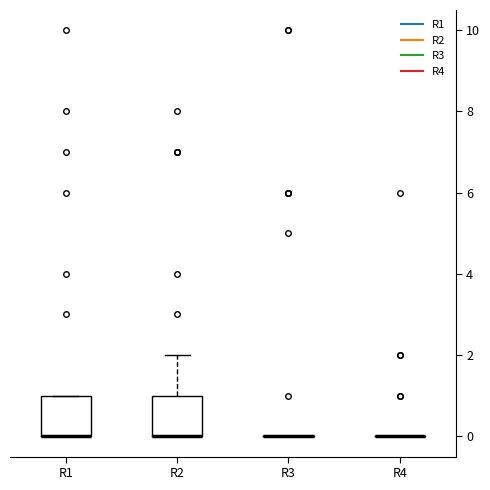

Reading left to right, transcribe this box plot: for each box, give where its median line is, the range the box spans, and where its two whiskers end, as read against the y-axis. The values are not printed on the chart, so give them approximately, as read against the axis.

R1: median 0 (drawn on the box's lower edge), box 0 to 1, whiskers 0 to 1
R2: median 0 (drawn on the box's lower edge), box 0 to 1, whiskers 0 to 2
R3: box collapsed to a line at 0, whiskers 0 to 0
R4: box collapsed to a line at 0, whiskers 0 to 0